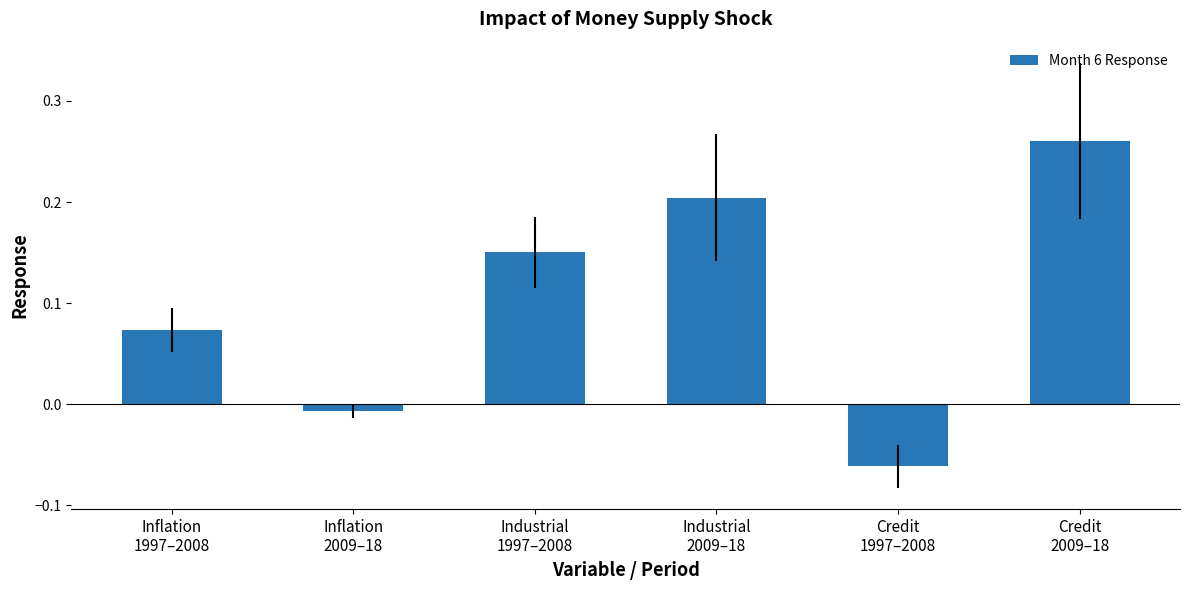

Which category has the lowest value across all series?

Credit
1997–2008